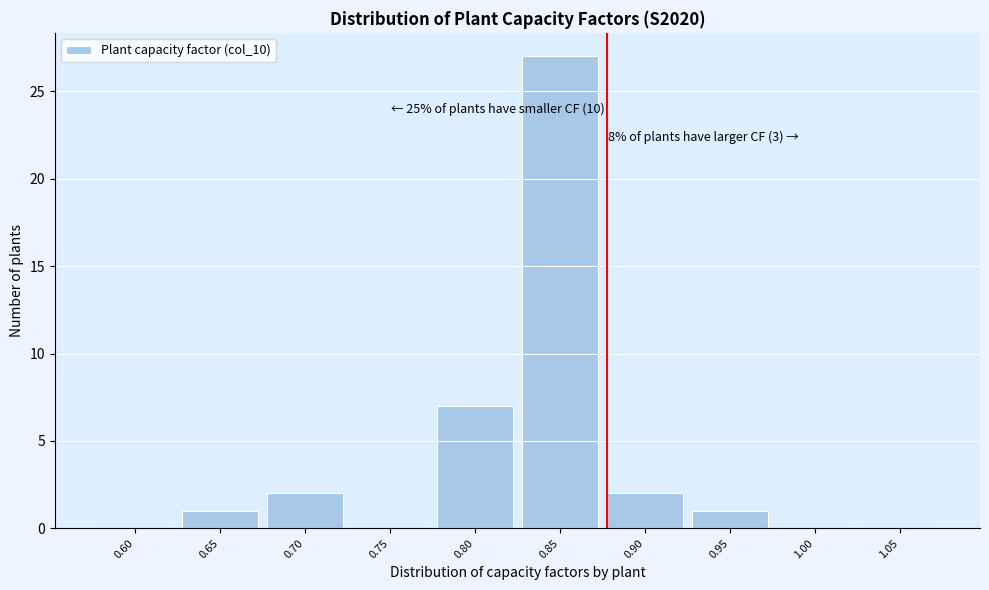

Reading left to right, extract all data points from this chart.

0.60=0	0.65=1	0.70=2	0.75=0	0.80=7	0.85=27	0.90=2	0.95=1	1.00=0	1.05=0